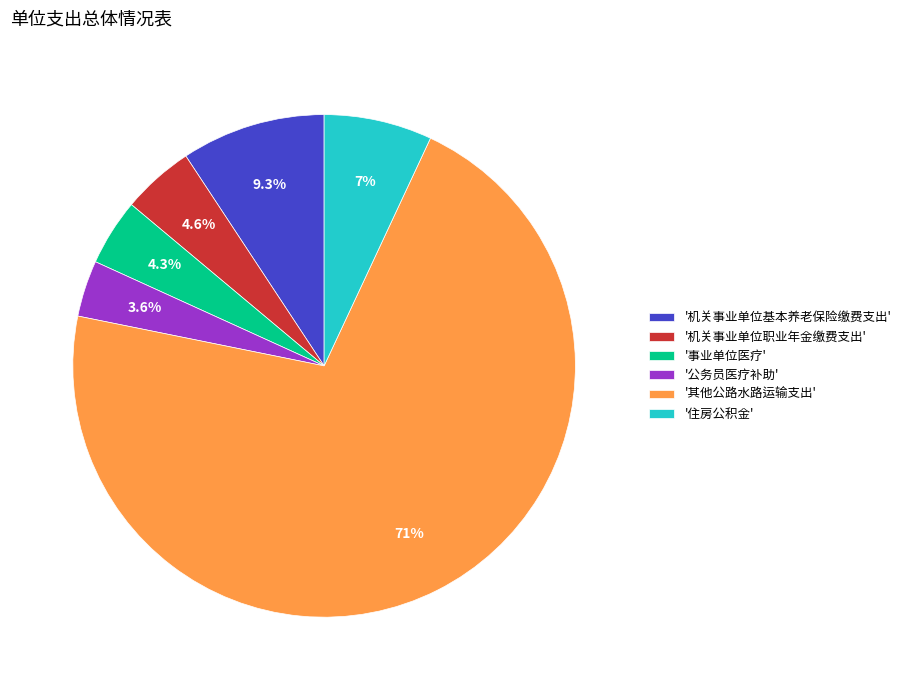

Approximately how many times larger is the value at '事业单位医疗' compared to '住房公积金'?

0.6